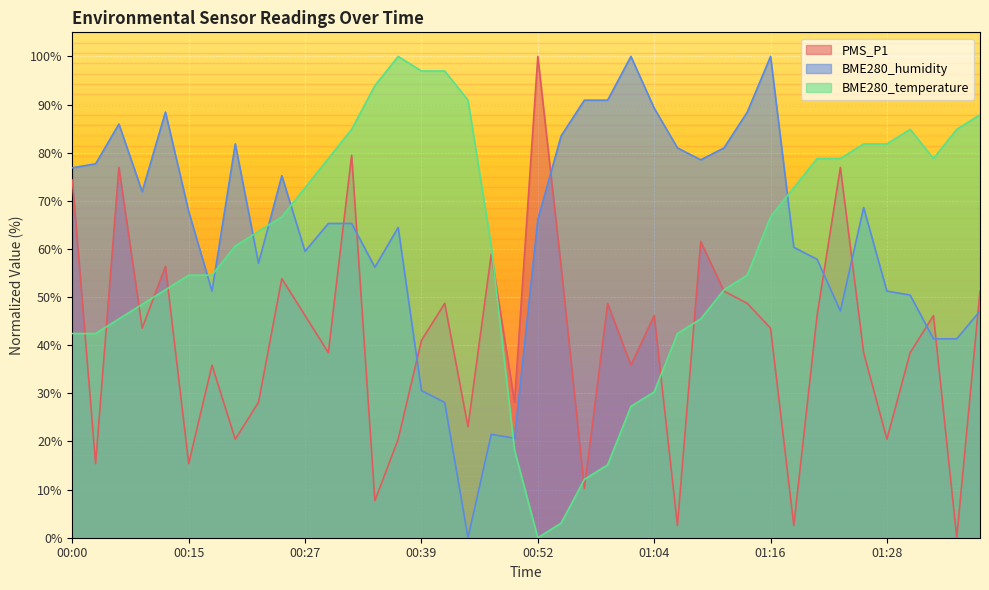

Rank the series at 00:20 from lowest to highest value.

PMS_P1, BME280_temperature, BME280_humidity